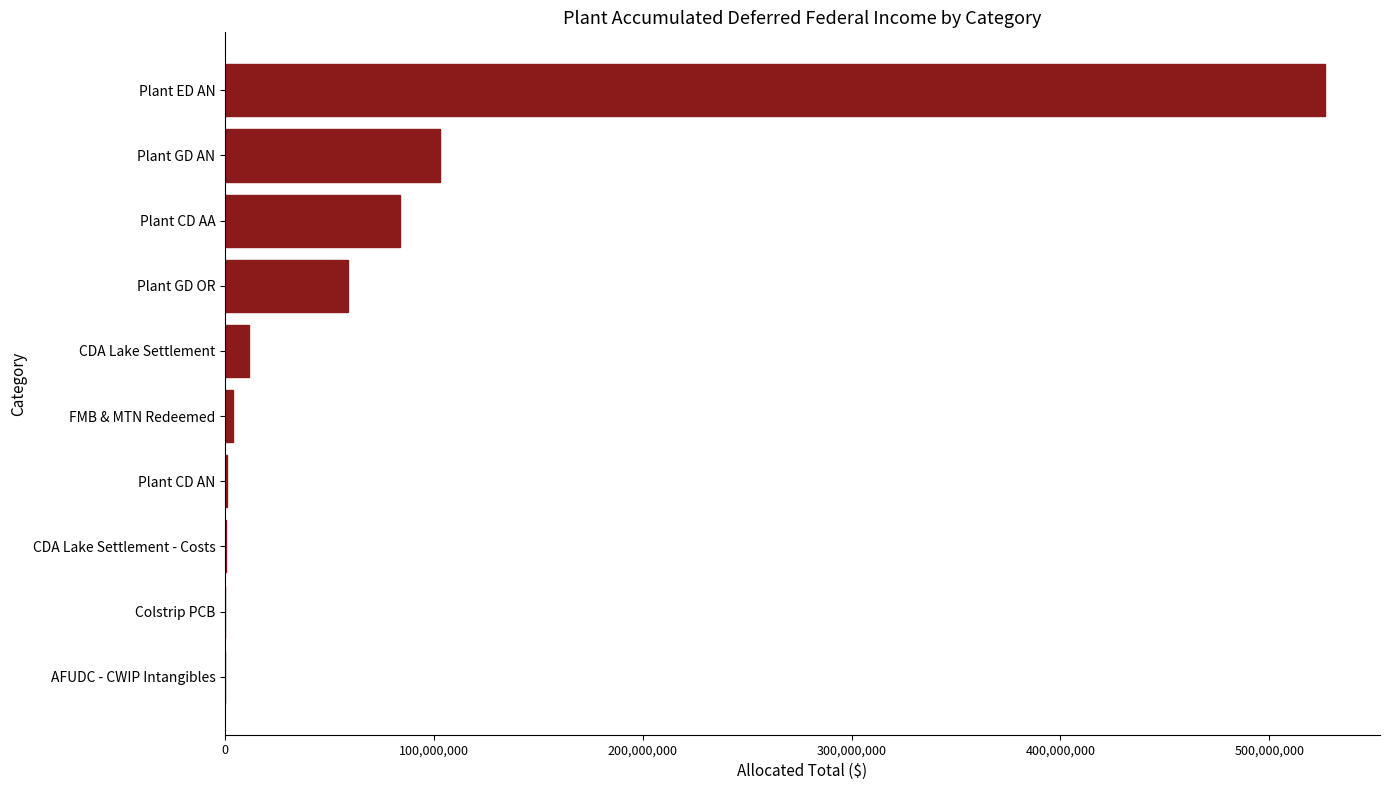

How many categories are shown in the chart?

10